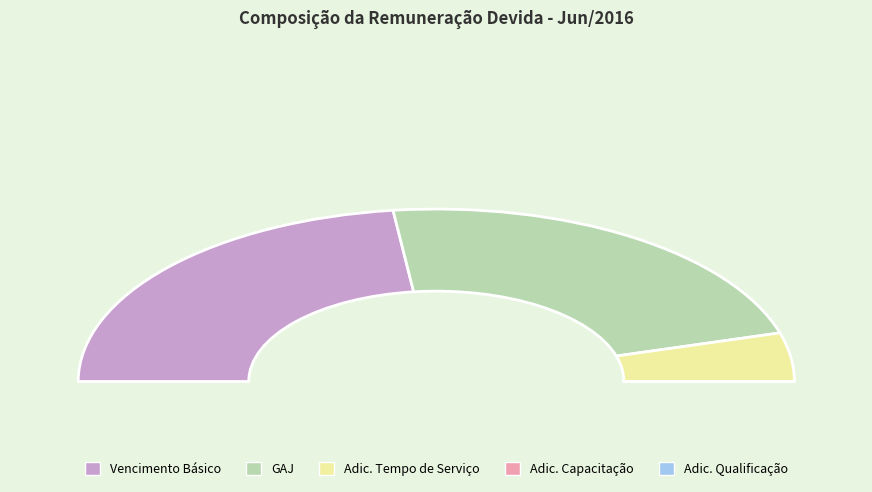

To the nearest percent, what is the average slice percentage?

20%